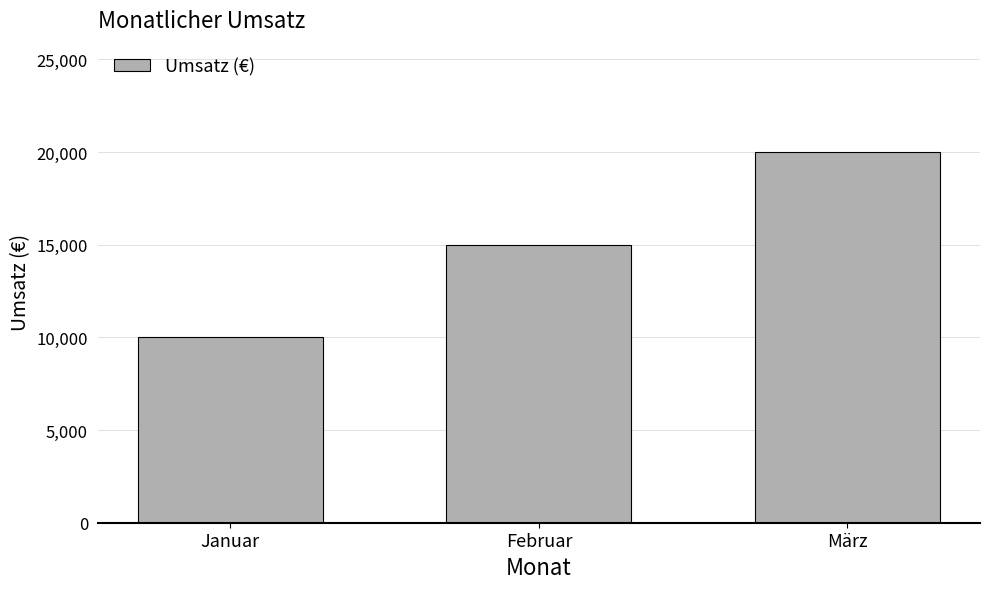

Read the value at Februar, to the nearest 100.

15000